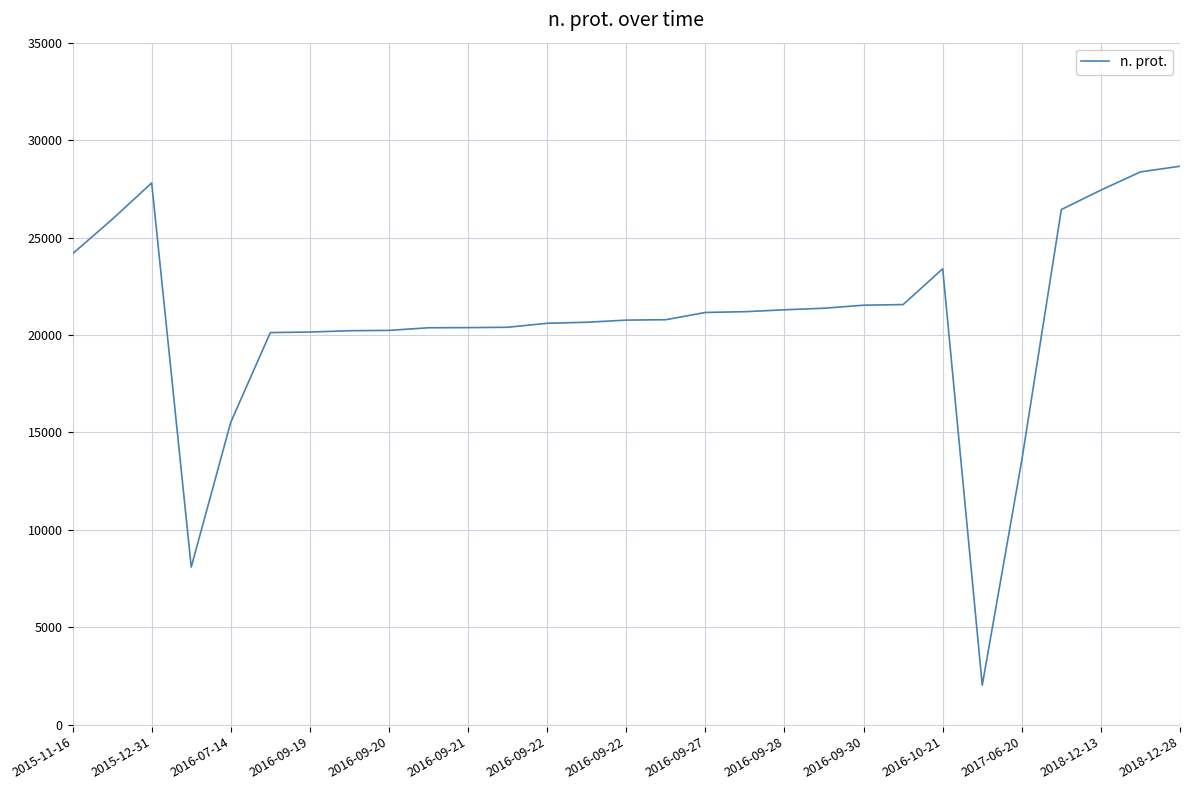

What is the minimum value shown in the chart?

2027